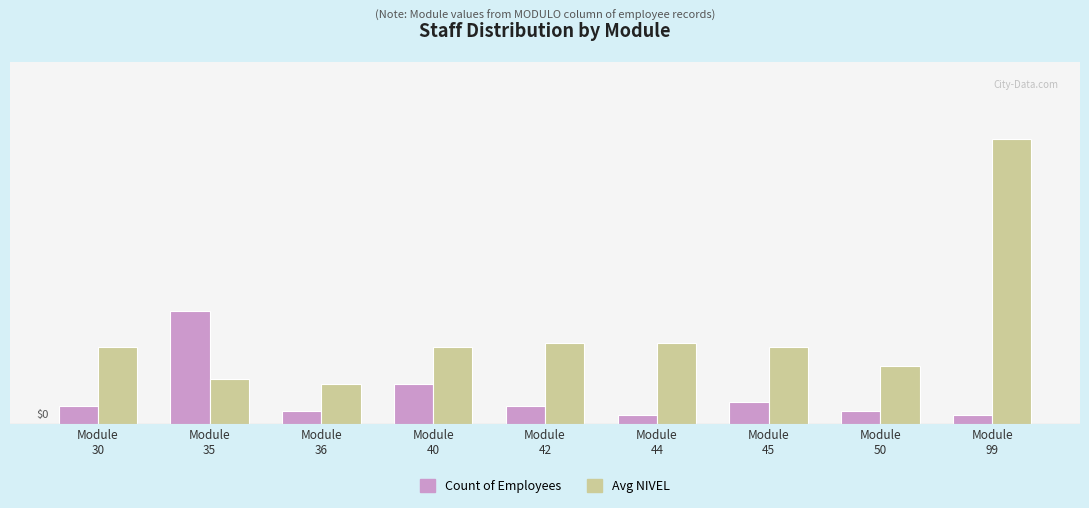

What is the sum of all Count of Employees values?

57